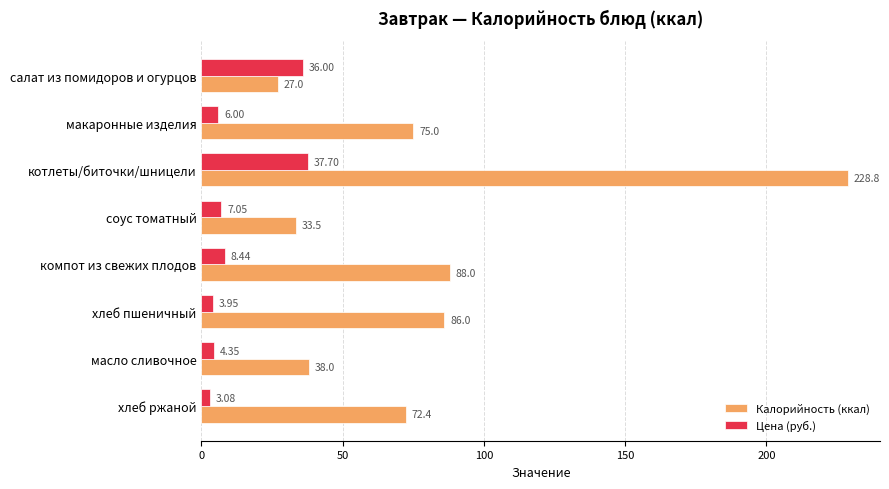

List the series in order of their peak value, highest first.

Калорийность (ккал), Цена (руб.)